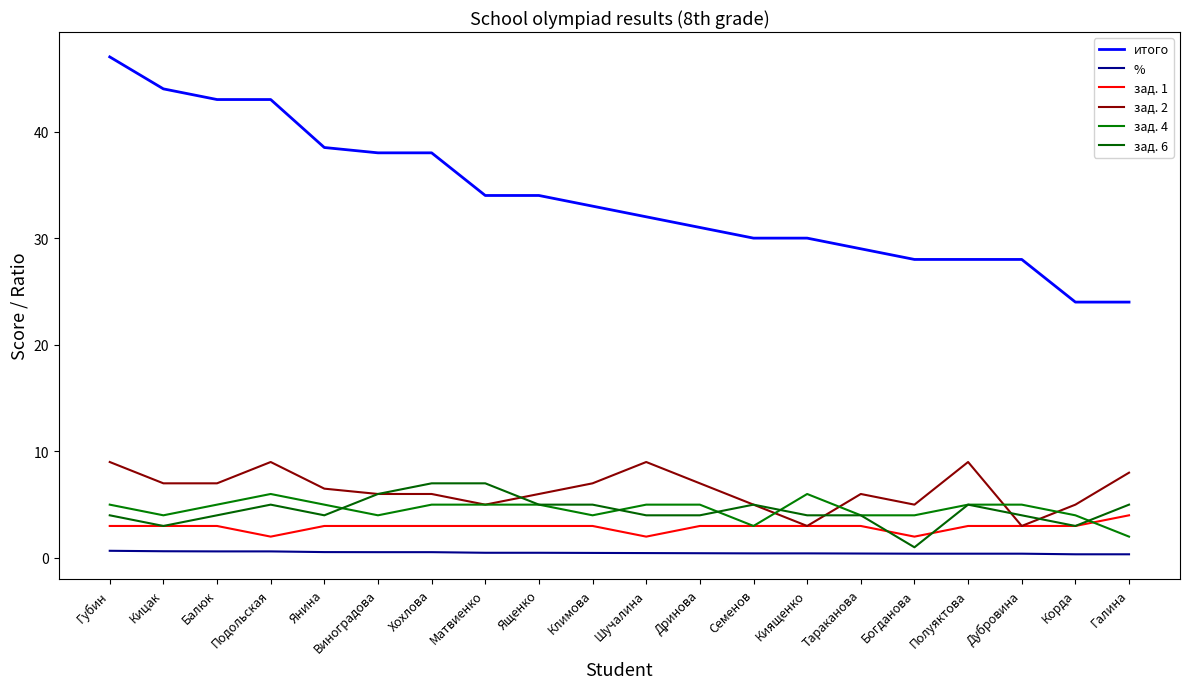

The value of итого at Матвиенко is 47.6. True or false?

False